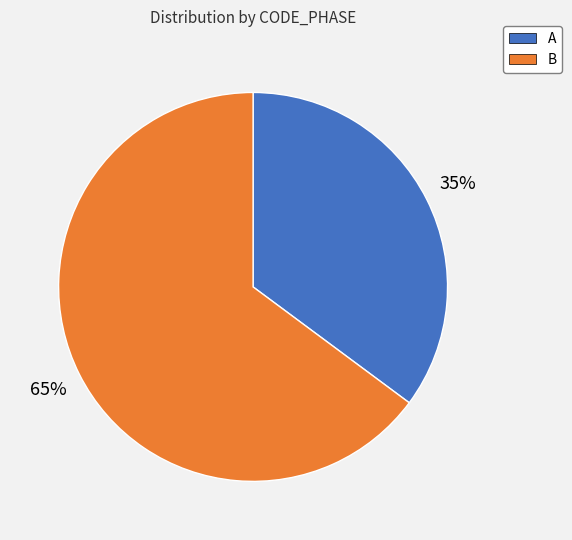

The A slice represents 28% of the pie. True or false?

False